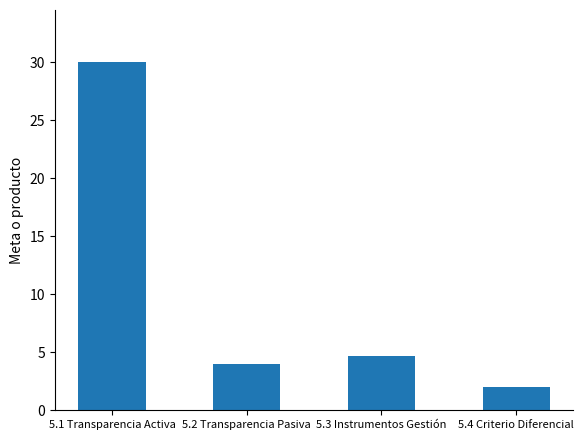

What is the smallest value displayed?

2.0